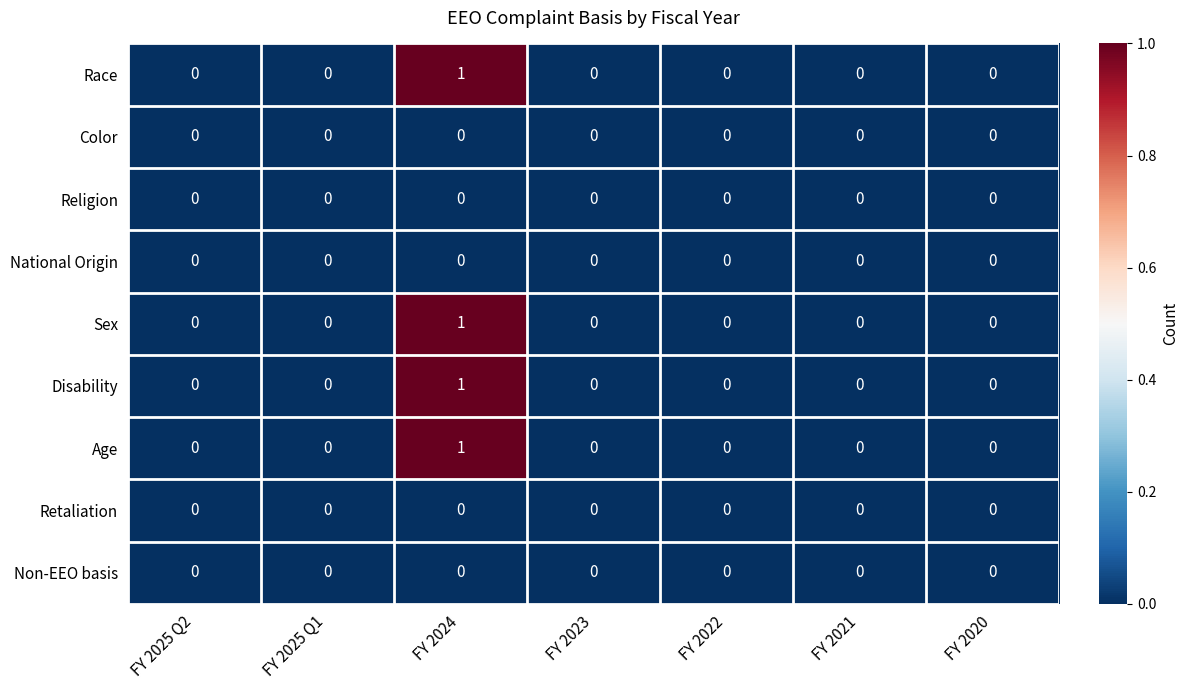

At which category is the sum across all series the highest?

FY 2024